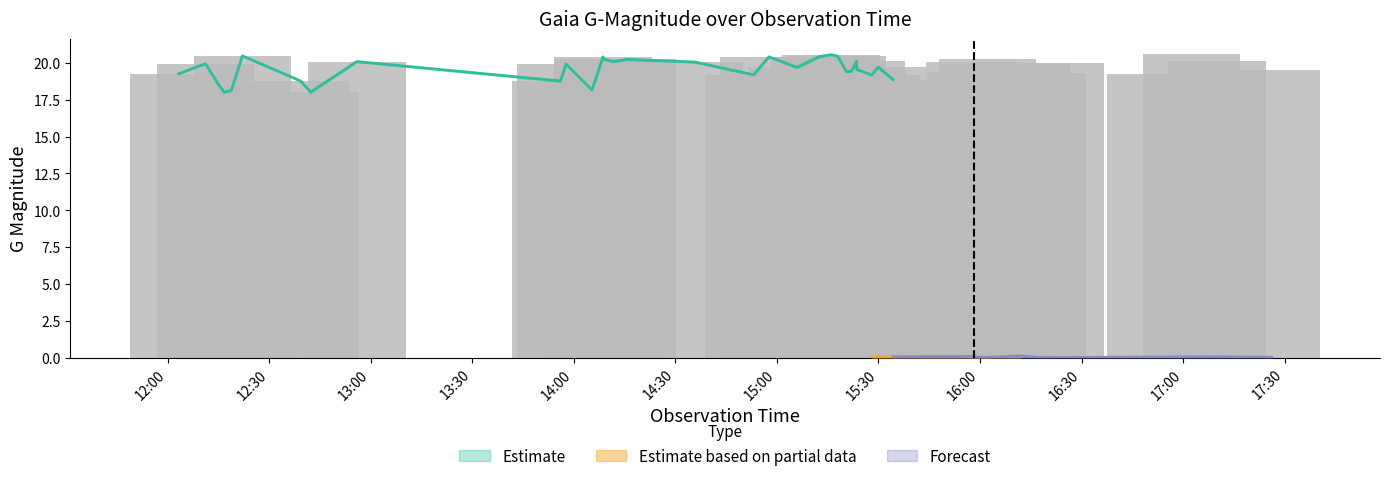

At which category is the sum across all series the highest?

2021-12-15T17:02:34